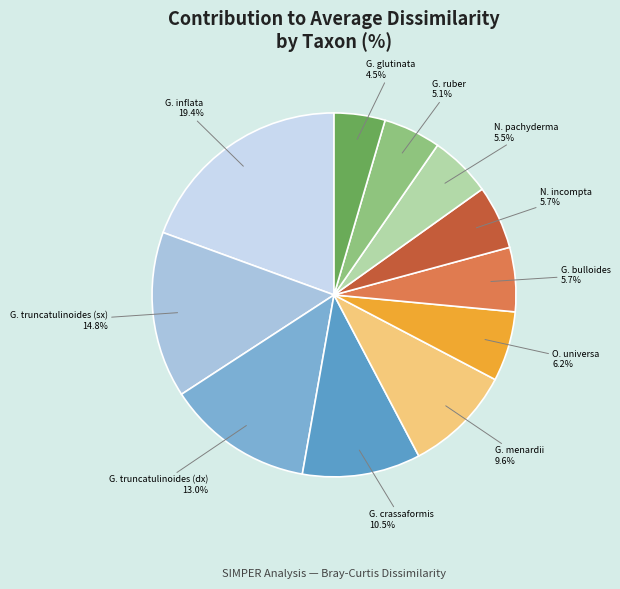

How many segments does this pie chart have?

11